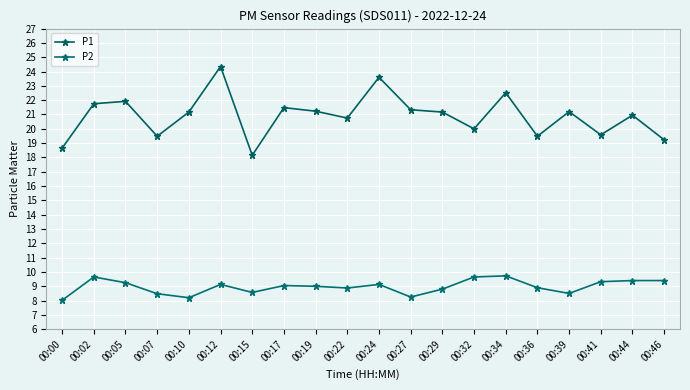

True or false: P2 and P1 intersect in this chart.

False